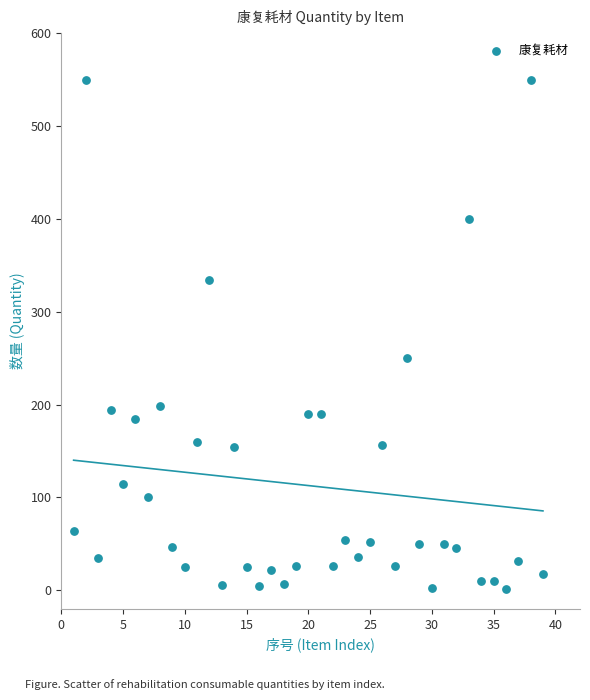

What is the range of Y values (max minus min)?

549